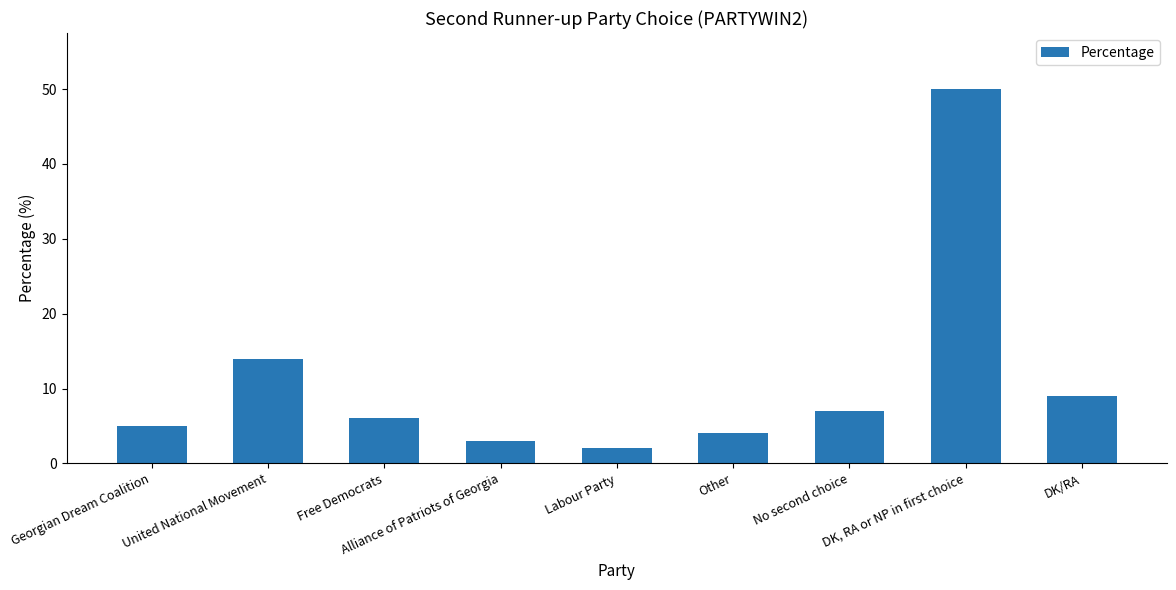

Reading left to right, transcribe all the data shown in this chart.

5	14	6	3	2	4	7	50	9